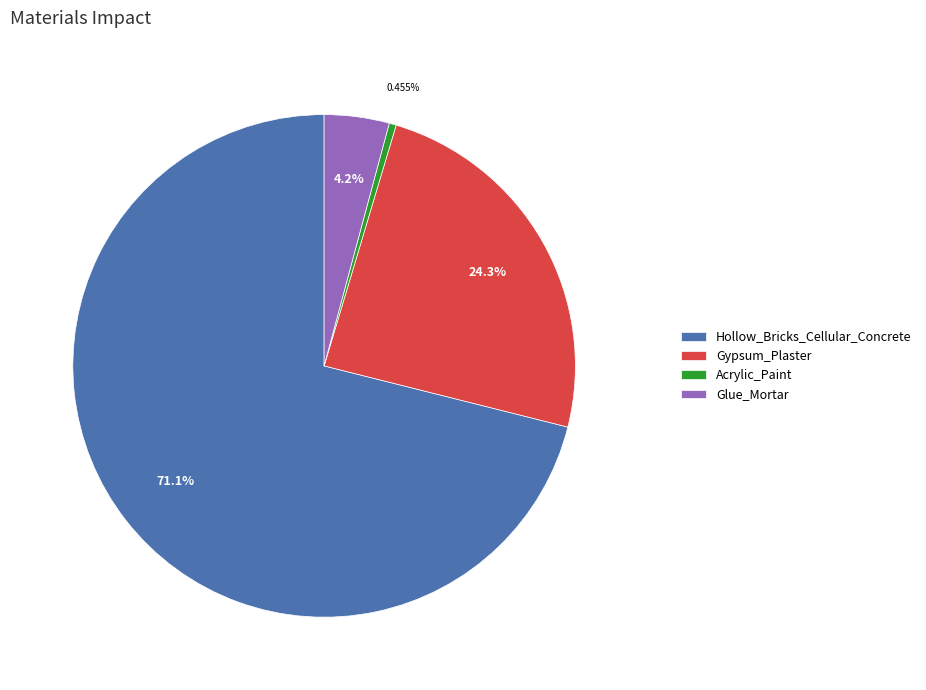

How much of the chart is everything except Hollow_Bricks_Cellular_Concrete?

28.9%